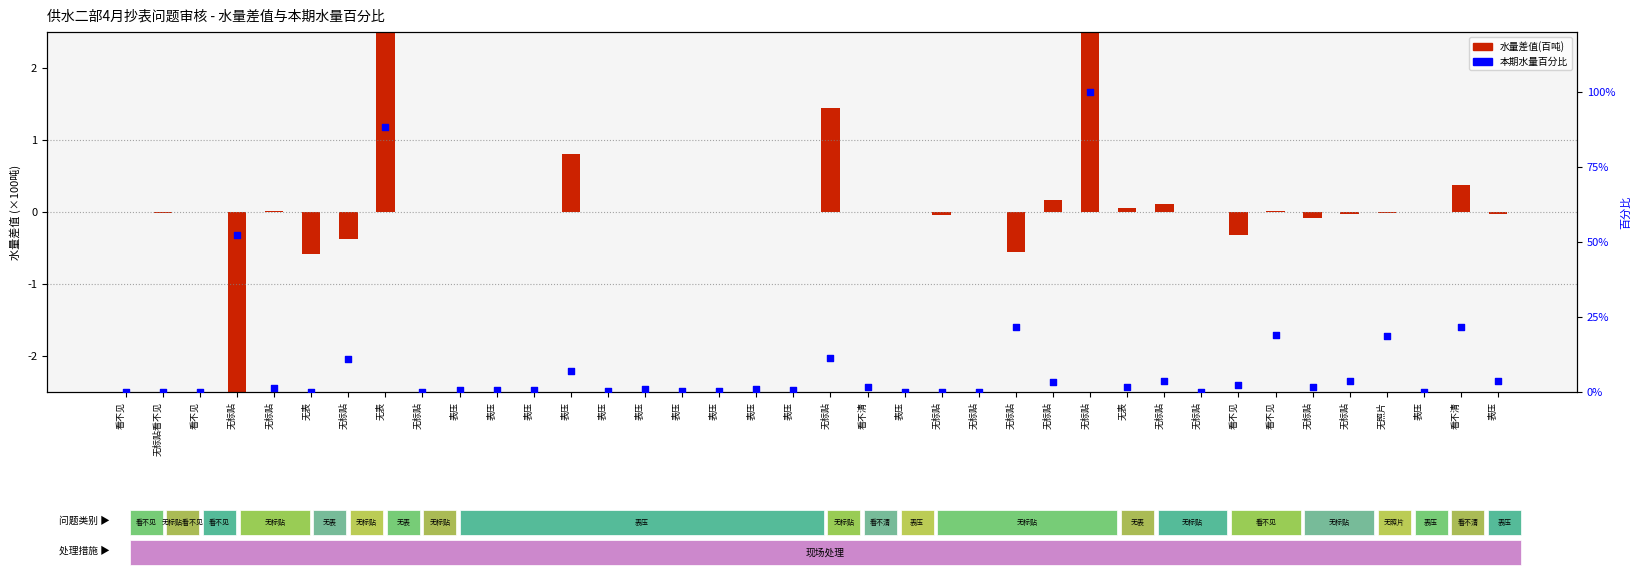

Which series has the largest total across all categories?

本期水量百分比